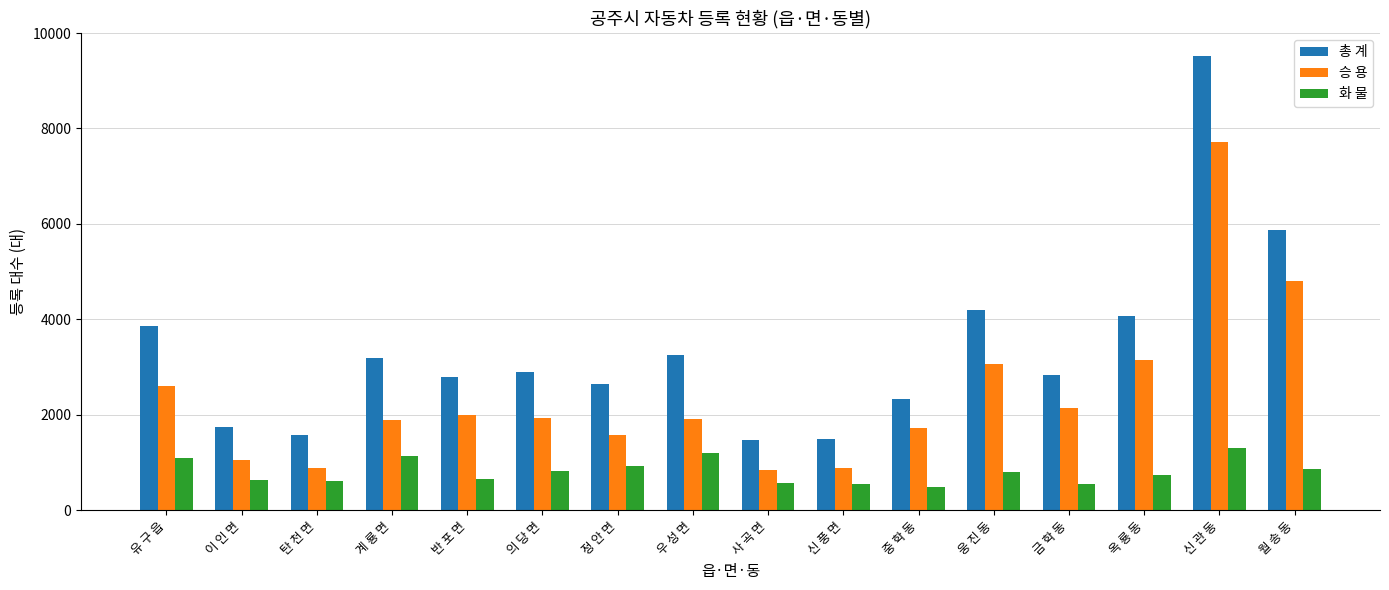

How many groups of bars are there?

16